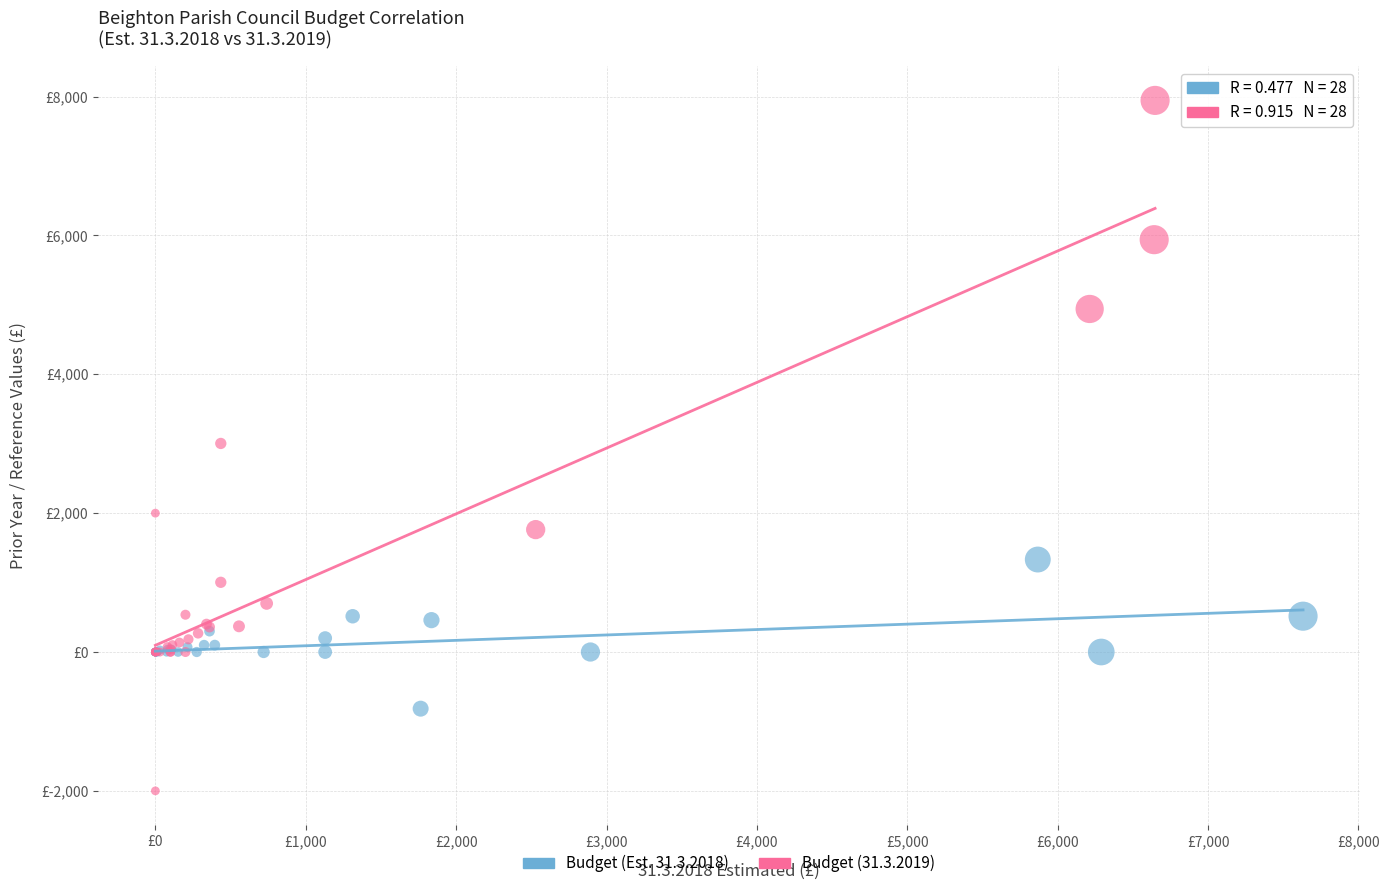

What are all the series names shown in the legend?

Budget (Est. 31.3.2018), Budget (31.3.2019)